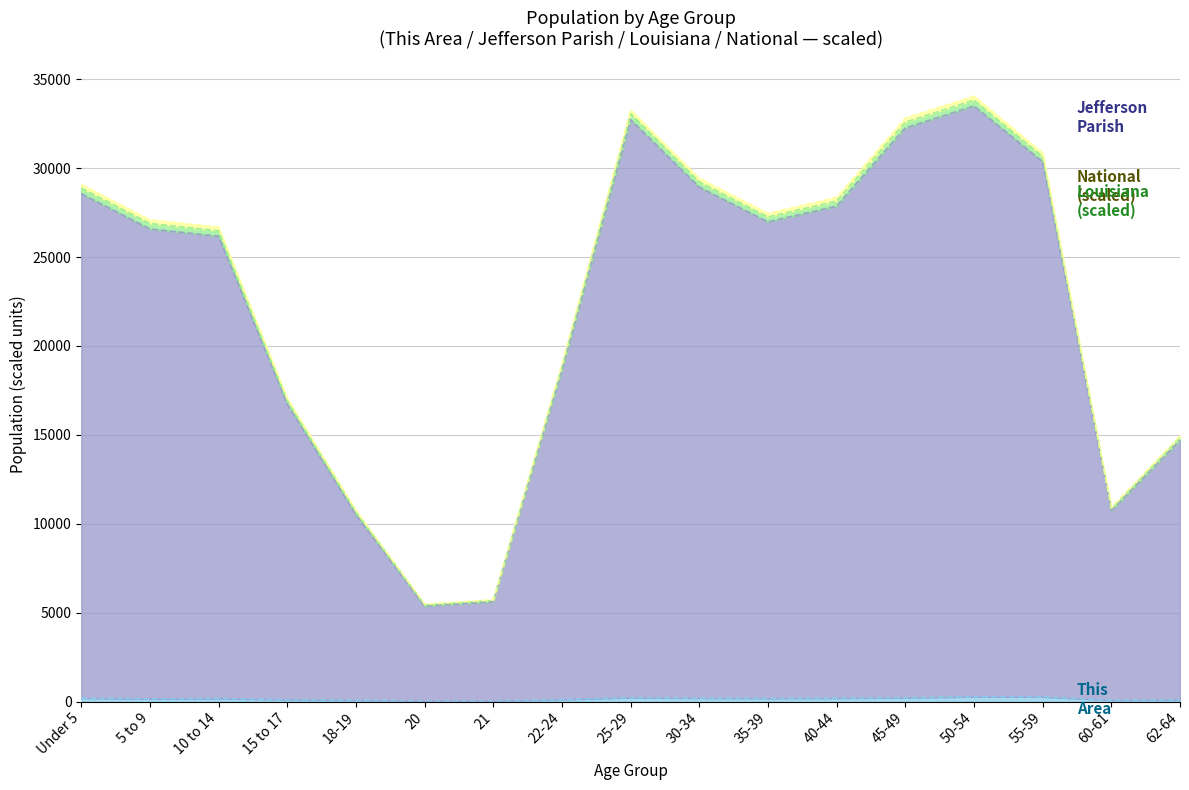

What is the minimum value shown in the chart?

36.0